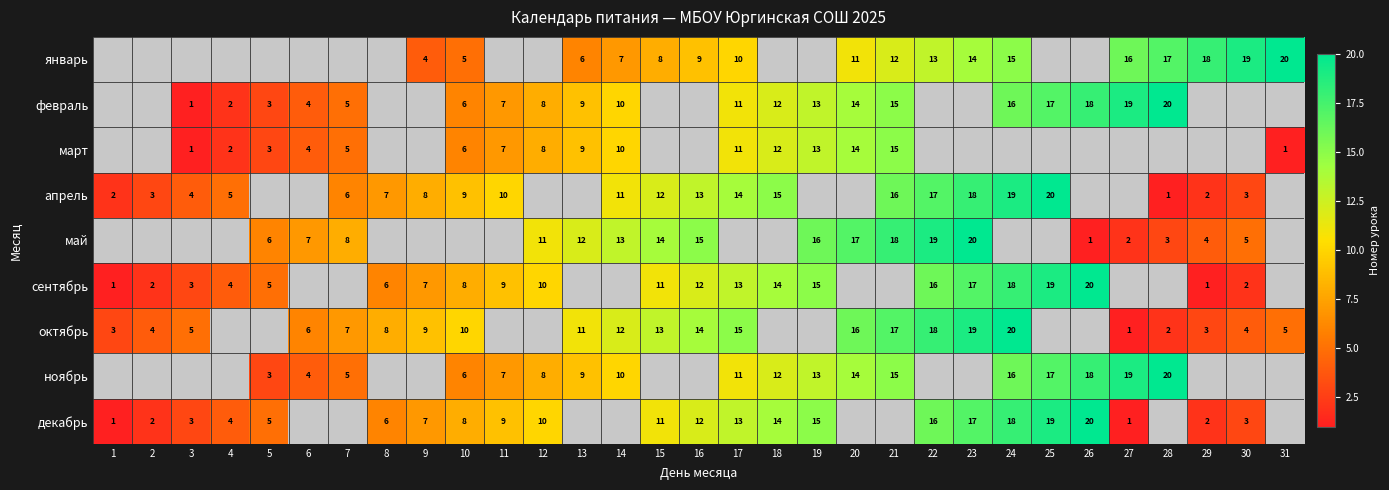

Which label corresponds to the largest value in the chart?

31